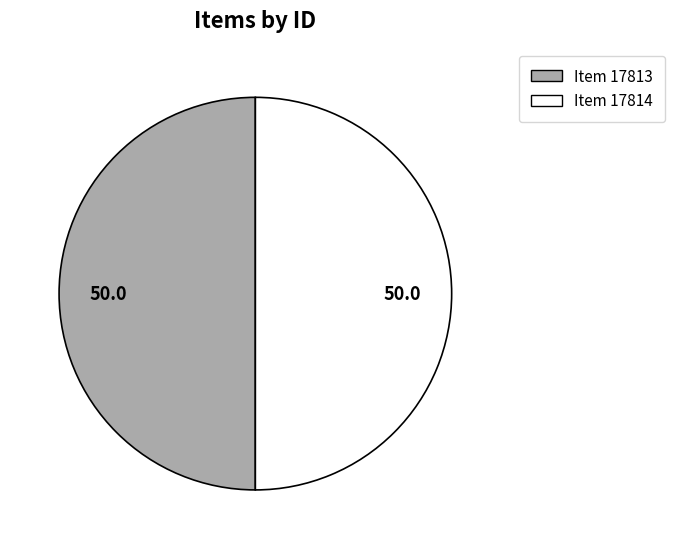

True or false: Item 17813 accounts for 58% of the total.

False